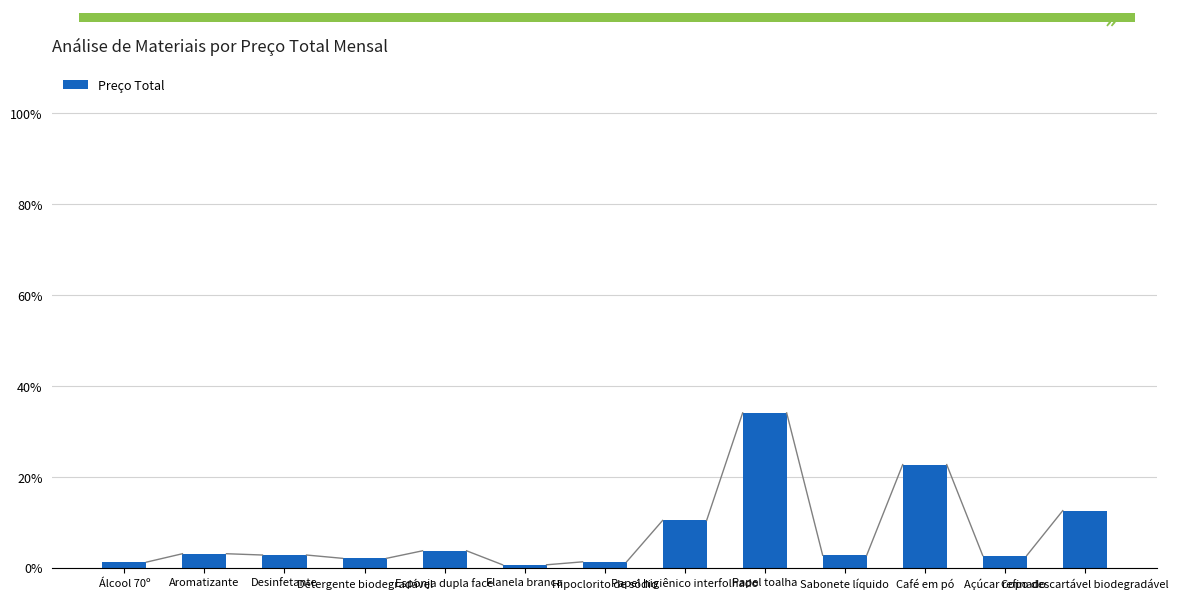

Between Café em pó and Aromatizante, which is larger?

Café em pó